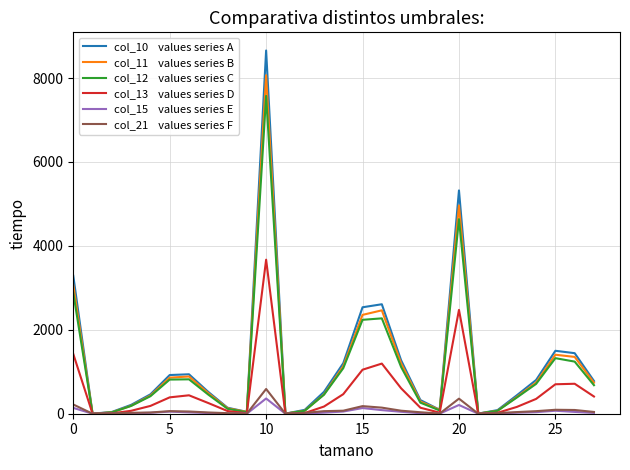

What is the maximum value shown in the chart?

8657